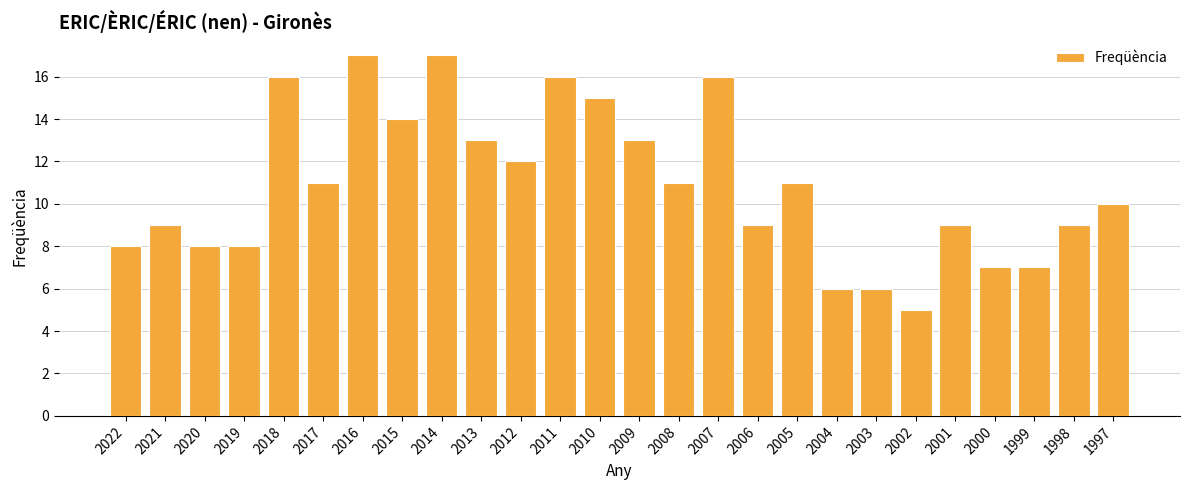

Reading left to right, extract all data points from this chart.

8	9	8	8	16	11	17	14	17	13	12	16	15	13	11	16	9	11	6	6	5	9	7	7	9	10